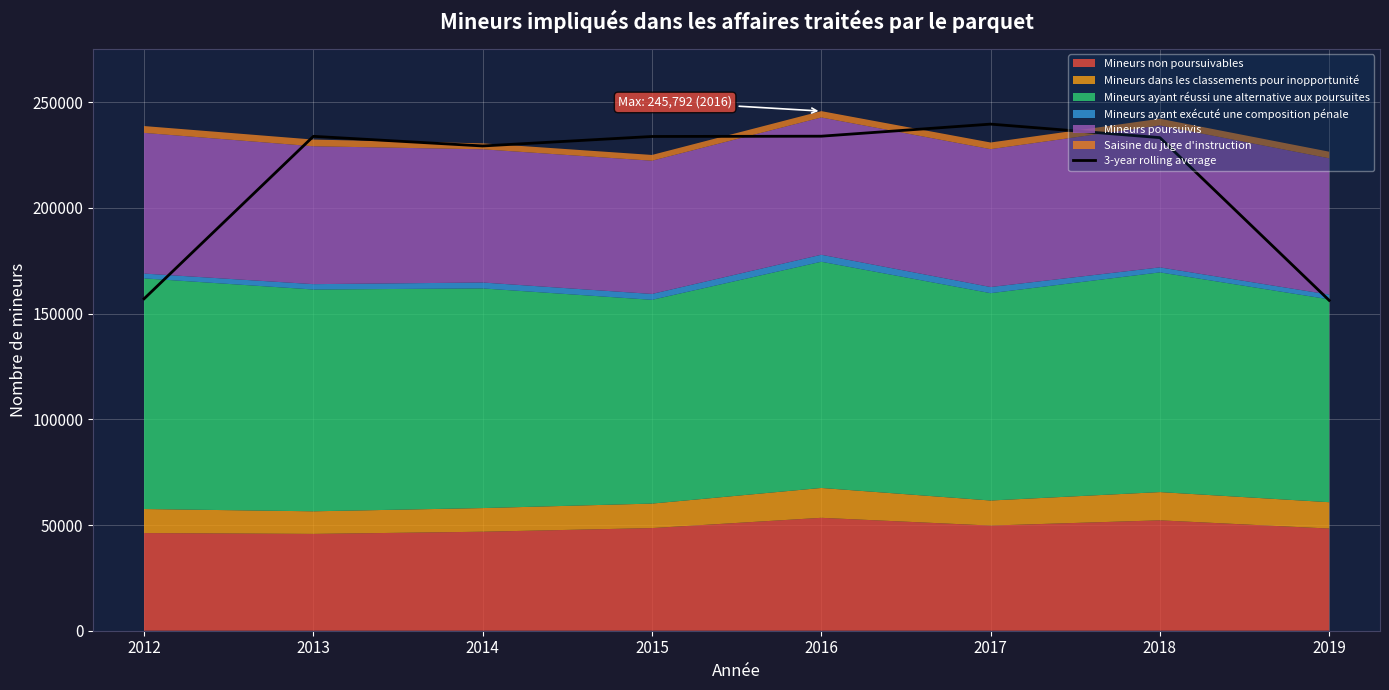

What is the ratio of the value at 2018 to the value at 2015?

1.0